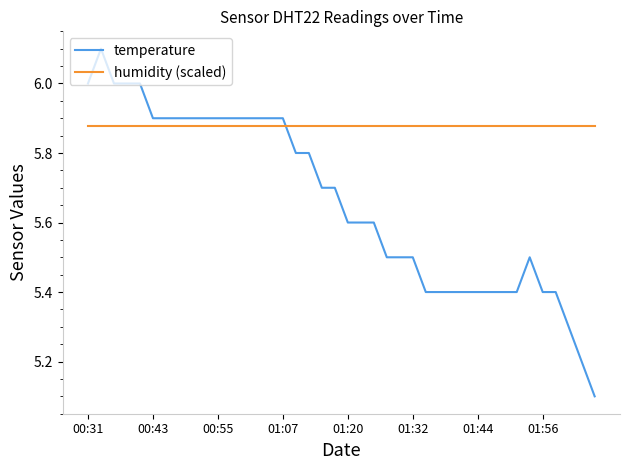

Which series has the largest total across all categories?

humidity (scaled)